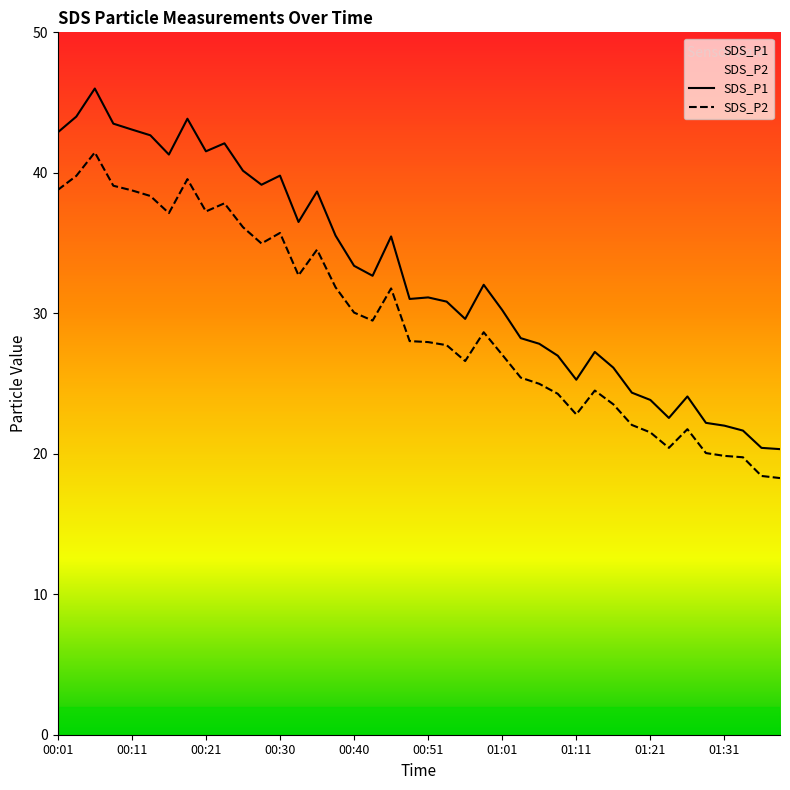

Reading left to right, extract all data points from this chart.

SDS_P1: 42.9	44.0	46.0	43.5	43.1	42.7	41.3	43.9	41.5	42.1	40.1	39.1	39.8	36.5	38.7	35.5	33.4	32.7	35.5	31.0	31.1	30.8	29.6	32.0	30.2	28.2	27.8	27.0	25.3	27.2	26.1	24.4	23.8	22.6	24.1	22.2	22.0	21.6	20.4	20.3
SDS_P2: 38.8	39.8	41.5	39.1	38.8	38.4	37.1	39.5	37.2	37.8	36.1	35.0	35.7	32.7	34.5	31.9	30.1	29.5	31.8	28.0	27.9	27.7	26.6	28.6	27.1	25.4	25.0	24.3	22.8	24.5	23.5	22.1	21.5	20.4	21.8	20.1	19.9	19.8	18.4	18.3